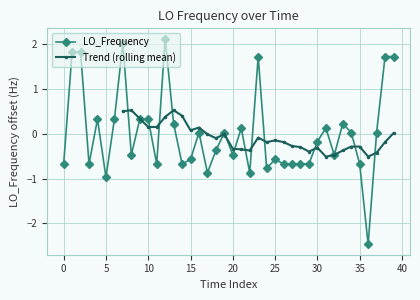

True or false: the data has more than 0 interior local peaks.

True